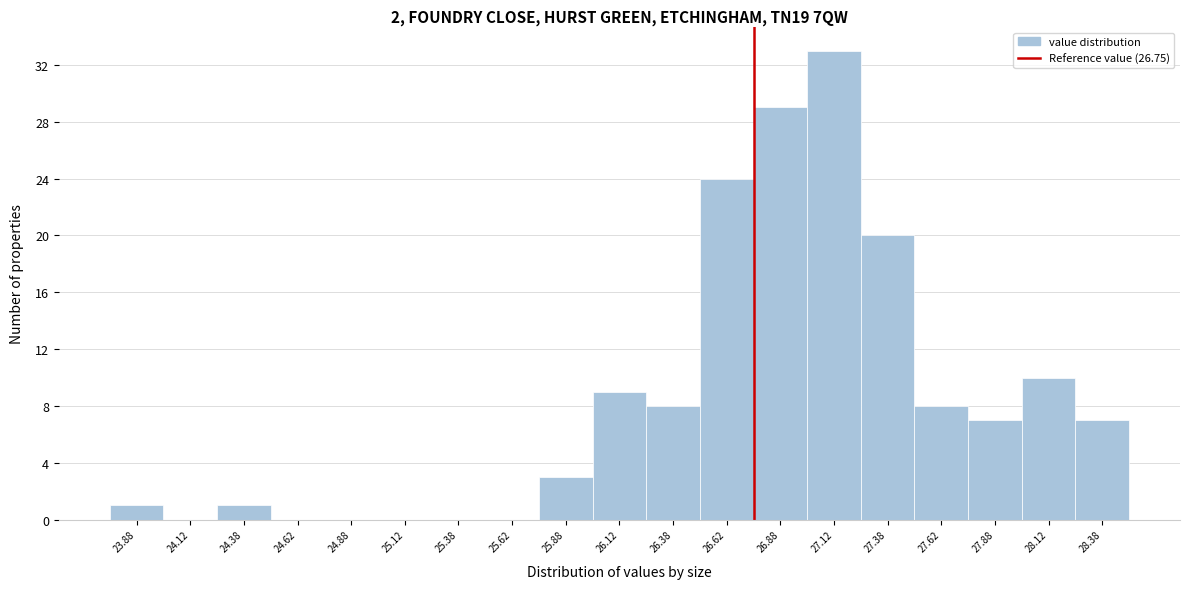

Reading left to right, transcribe this chart: for each bar, give the range it covers on the x-axis and its height. The values are not printed on the chart, so give them approximately, as read against the axis.

23.75 to 24.00: 1
24.00 to 24.25: 0
24.25 to 24.50: 1
24.50 to 24.75: 0
24.75 to 25.00: 0
25.00 to 25.25: 0
25.25 to 25.50: 0
25.50 to 25.75: 0
25.75 to 26.00: 3
26.00 to 26.25: 9
26.25 to 26.50: 8
26.50 to 26.75: 24
26.75 to 27.00: 29
27.00 to 27.25: 33
27.25 to 27.50: 20
27.50 to 27.75: 8
27.75 to 28.00: 7
28.00 to 28.25: 10
28.25 to 28.50: 7